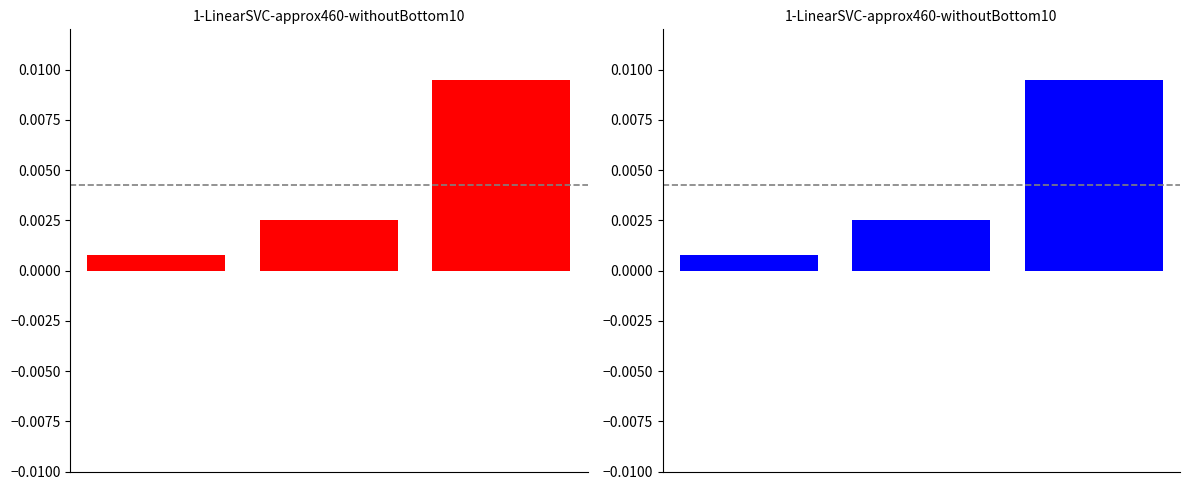

The value of Lifeboat 12 at 2 is 0.0. True or false?

False